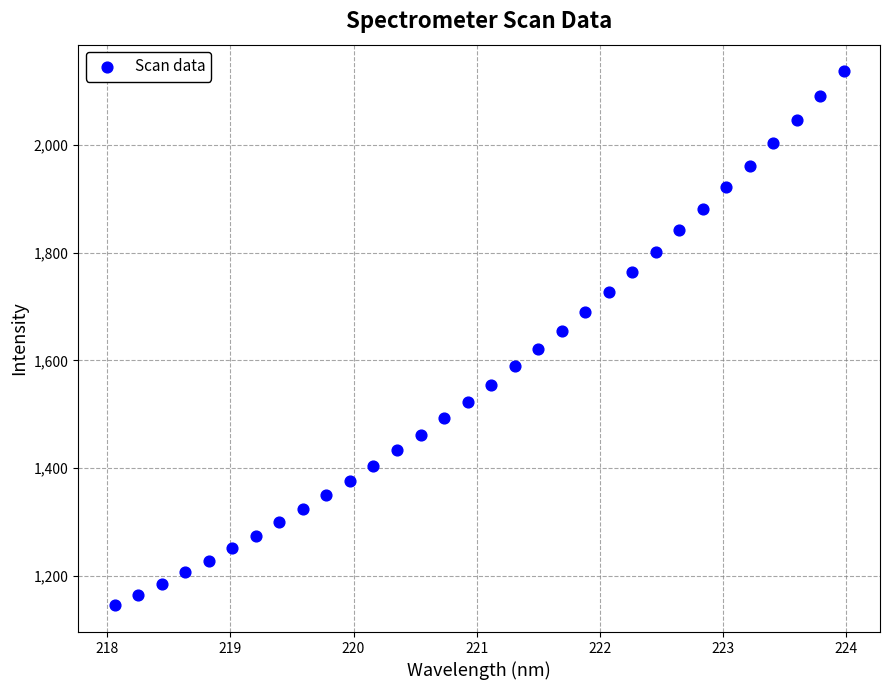

What is the range of X values (max minus min)?

5.9